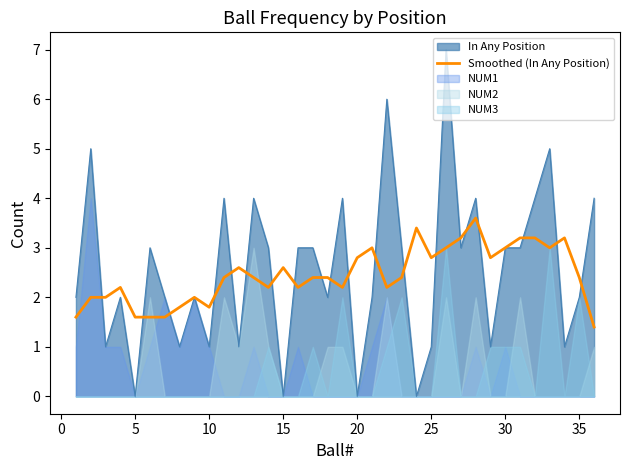

What is the average value?

2.5